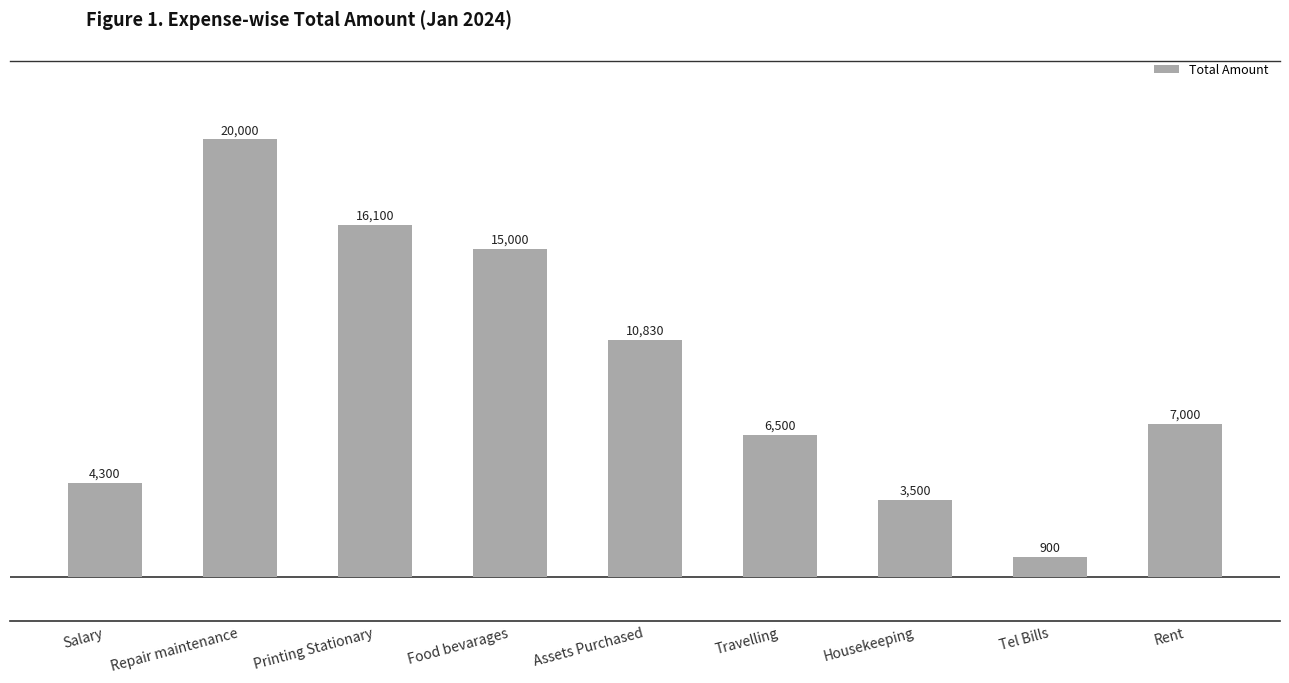

What is the difference between the maximum and minimum values?

19100